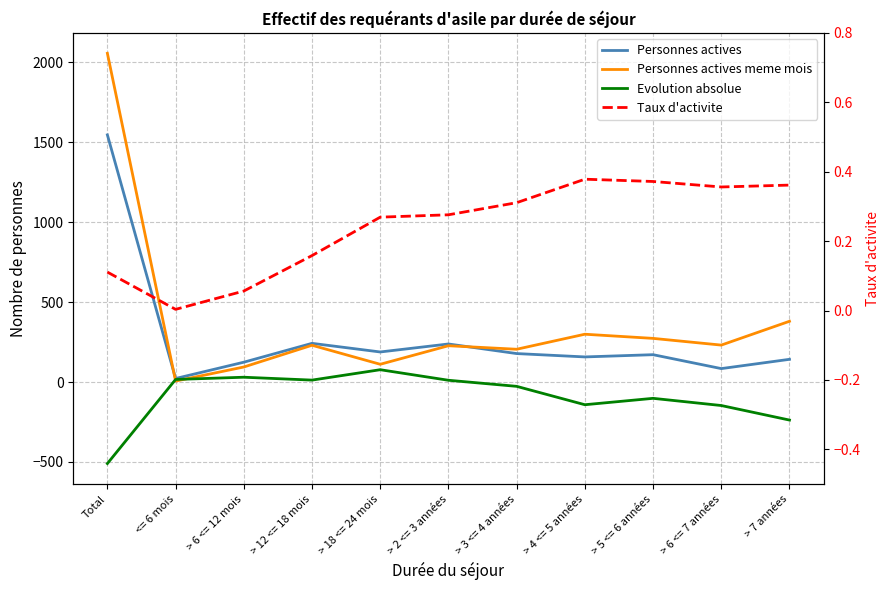

How many lines are shown in the chart?

4